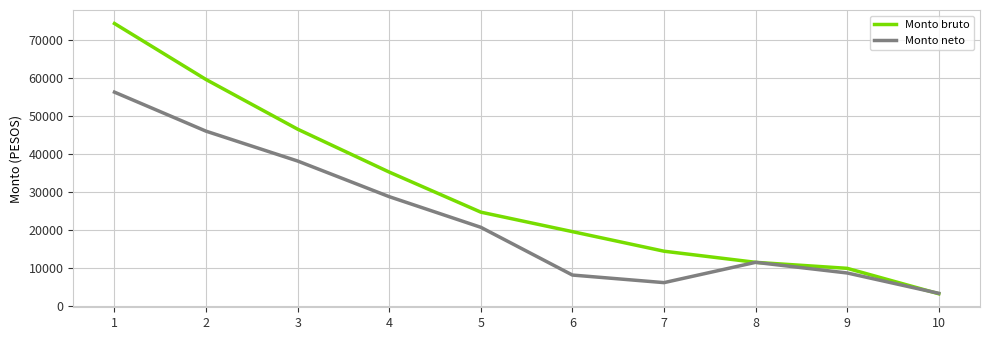

What is the sum of the Monto bruto values at 9 and 8?

21263.2